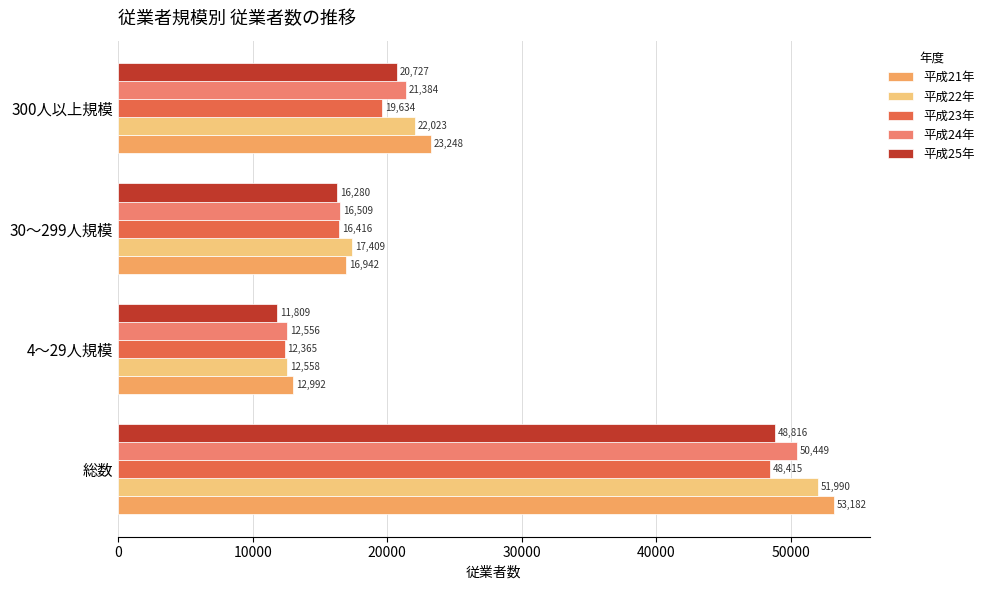

List the series in order of their peak value, lowest first.

平成23年, 平成25年, 平成24年, 平成22年, 平成21年